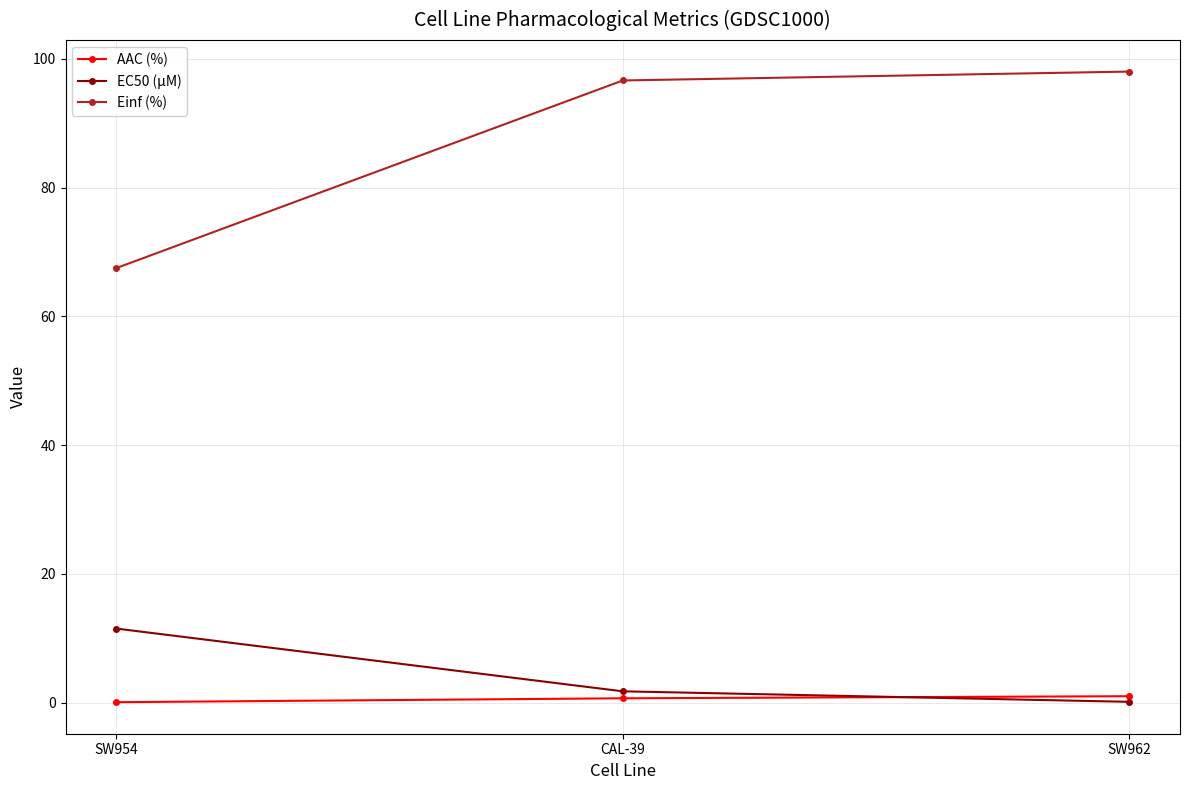

Between SW954 and SW962, which series saw the biggest shift?

Einf (%)